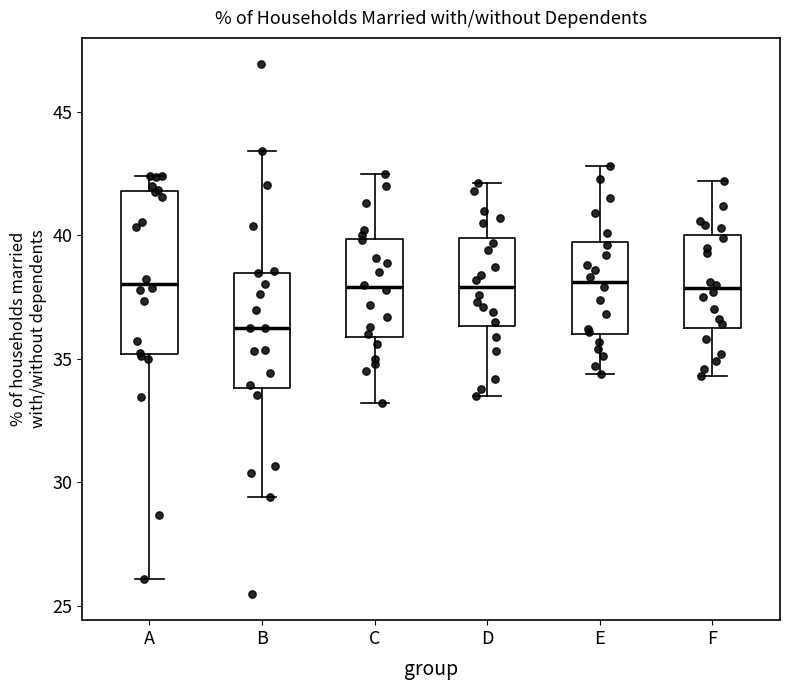

Reading left to right, read every box against the y-axis: the position of its median line, the range the box covers, and the ends of its whiskers. The values are not printed on the chart, so give them approximately, as read against the axis.

A: median 38.0, box 35.0 to 42.0, whiskers 26.0 to 42.5
B: median 36.5, box 34.0 to 38.5, whiskers 29.5 to 43.5
C: median 38.0, box 36.0 to 40.0, whiskers 33.0 to 42.5
D: median 38.0, box 36.5 to 40.0, whiskers 33.5 to 42.0
E: median 38.0, box 36.0 to 39.5, whiskers 34.5 to 43.0
F: median 38.0, box 36.5 to 40.0, whiskers 34.5 to 42.0